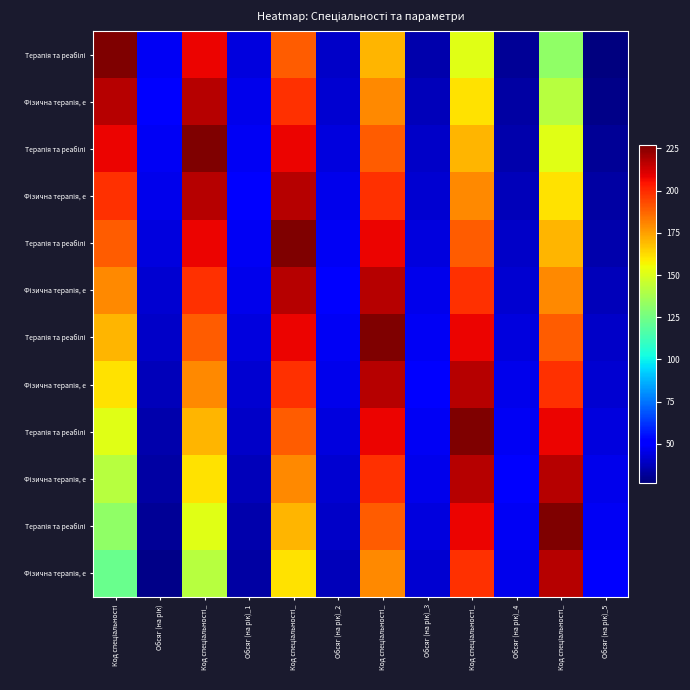

Which label corresponds to the smallest value in the chart?

Обсяг (на рік)_5